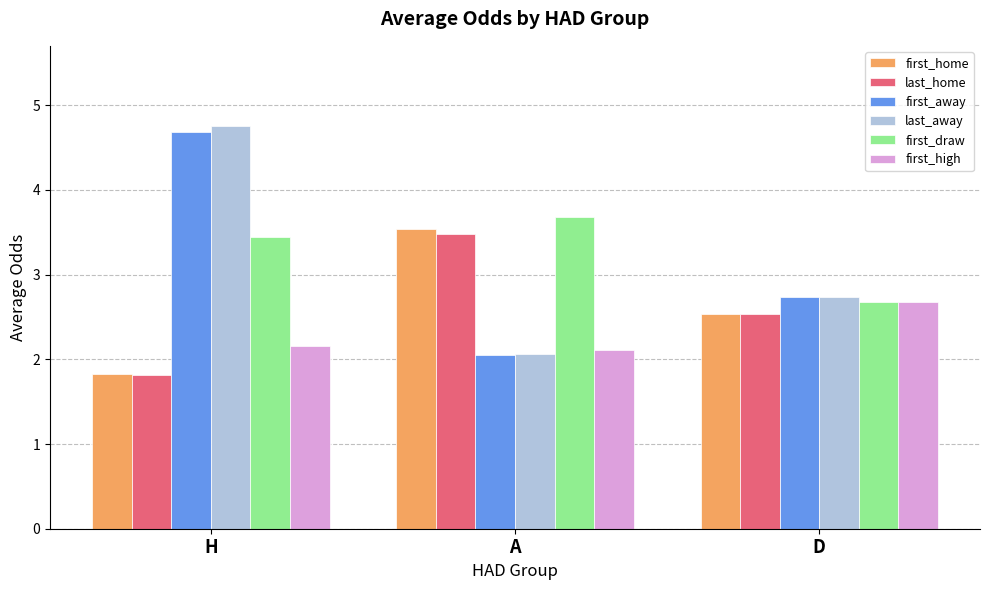

At which label is first_away closest to 3?

D